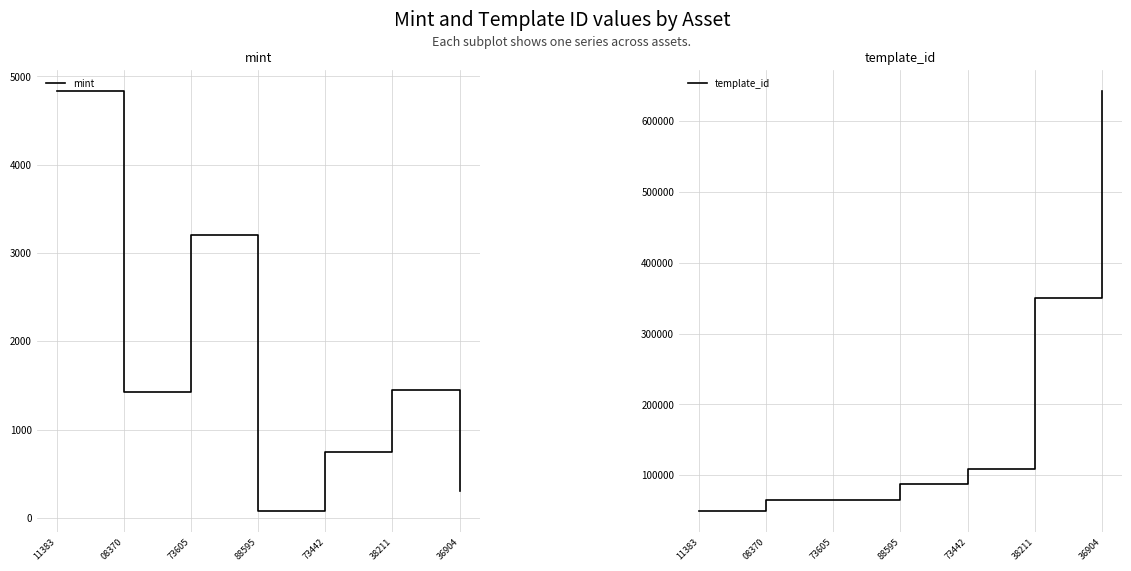

The value of mint at 88595 is 80. True or false?

True